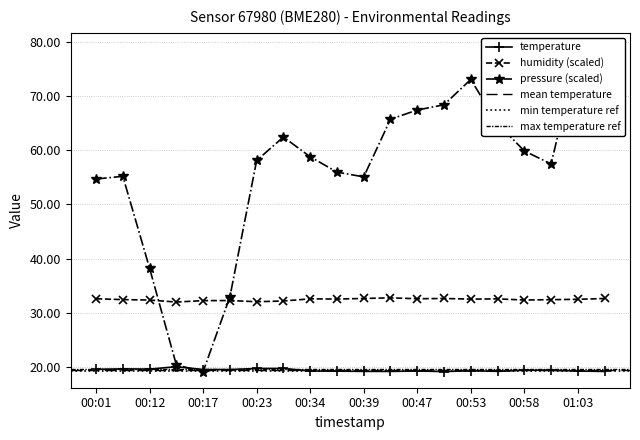

Reading left to right, what are all the values shown in this chart?

temperature: 00:01=19.5	00:04=19.6	00:12=19.6	00:15=20.0	00:17=19.5	00:20=19.5	00:23=19.7	00:31=19.7	00:34=19.2	00:36=19.2	00:39=19.2	00:44=19.1	00:47=19.2	00:49=19.1	00:53=19.3	00:56=19.2	00:58=19.4	01:01=19.4	01:03=19.2	01:06=19.1
humidity: 00:01=32.6	00:04=32.4	00:12=32.3	00:15=32.0	00:17=32.2	00:20=32.2	00:23=32.0	00:31=32.2	00:34=32.6	00:36=32.5	00:39=32.6	00:44=32.7	00:47=32.6	00:49=32.6	00:53=32.5	00:56=32.6	00:58=32.3	01:01=32.4	01:03=32.5	01:06=32.6
pressure_scaled: 00:01=54.7	00:04=55.2	00:12=38.2	00:15=20.3	00:17=19.1	00:20=32.9	00:23=58.1	00:31=62.5	00:34=58.8	00:36=56.0	00:39=55.1	00:44=65.7	00:47=67.5	00:49=68.4	00:53=73.1	00:56=65.0	00:58=59.9	01:01=57.5	01:03=78.1	01:06=78.7